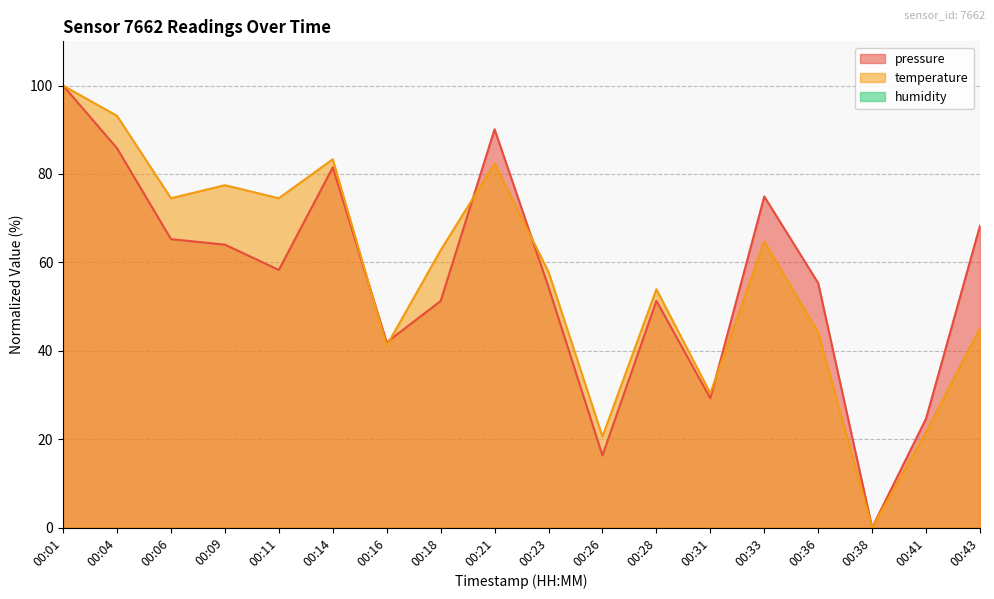

Between 00:11 and 00:36, which is larger?

00:11